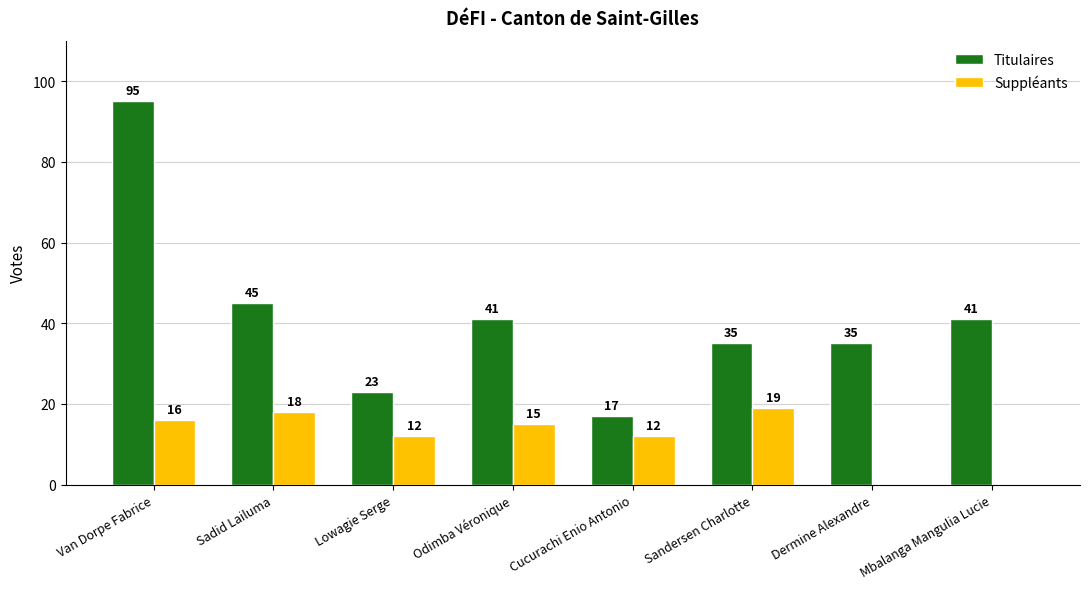

Which label corresponds to the largest value in the chart?

Van Dorpe Fabrice